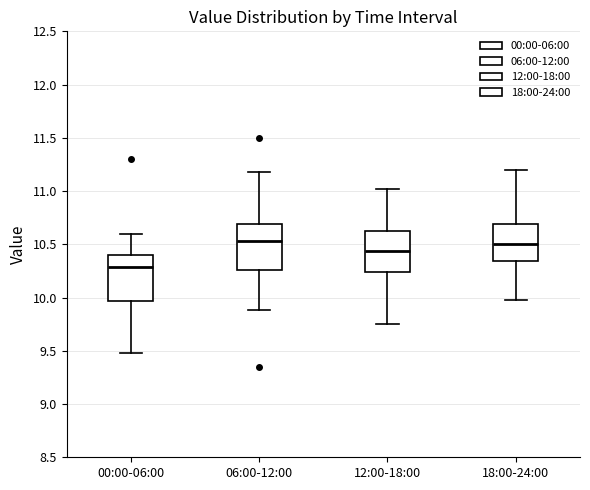

Reading left to right, read every box against the y-axis: the position of its median line, the range the box covers, and the ends of its whiskers. The values are not printed on the chart, so give them approximately, as read against the axis.

00:00-06:00: median 10.30, box 9.95 to 10.40, whiskers 9.50 to 10.60
06:00-12:00: median 10.55, box 10.25 to 10.70, whiskers 9.90 to 11.20
12:00-18:00: median 10.45, box 10.25 to 10.65, whiskers 9.75 to 11.00
18:00-24:00: median 10.50, box 10.35 to 10.70, whiskers 10.00 to 11.20